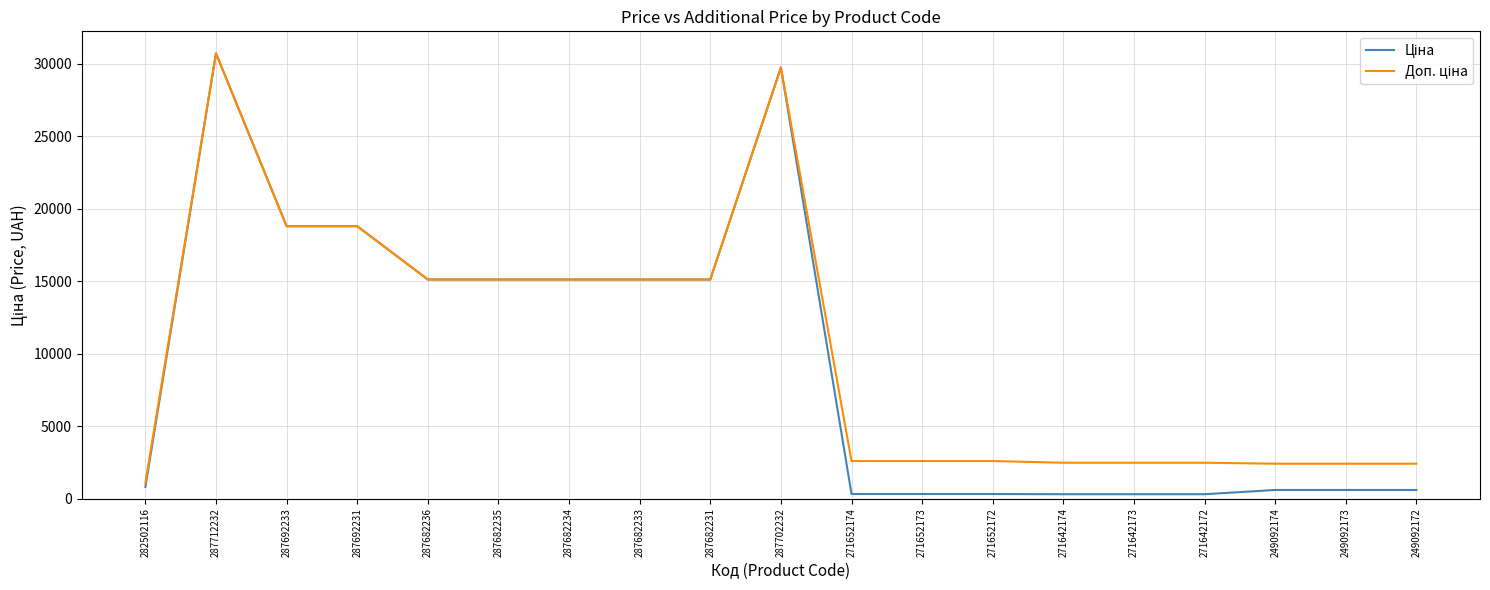

At which category is the sum across all series the highest?

287712232